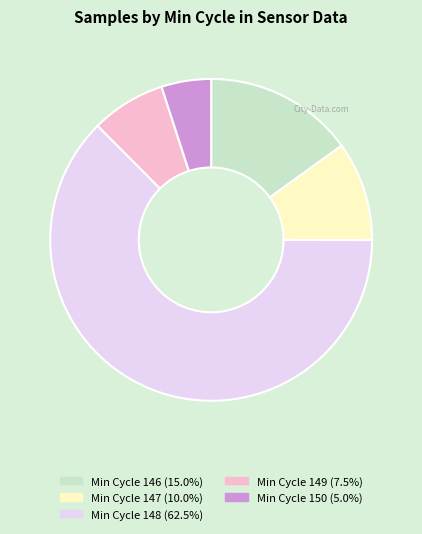

Is there any slice that represents more than half of the pie?

Yes